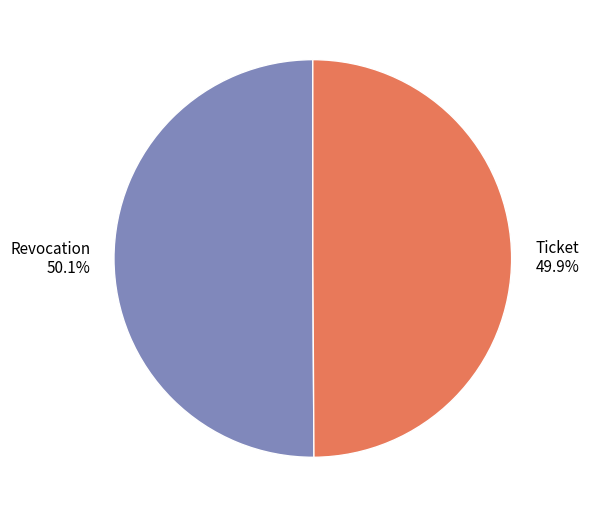

Does any single category account for the majority?

Yes